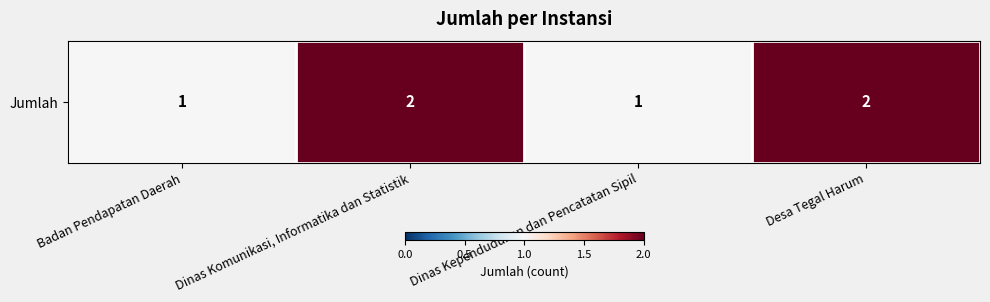

Rank the categories by value from highest to lowest.

Dinas Komunikasi, Informatika dan Statistik, Desa Tegal Harum, Badan Pendapatan Daerah, Dinas Kependudukan dan Pencatatan Sipil